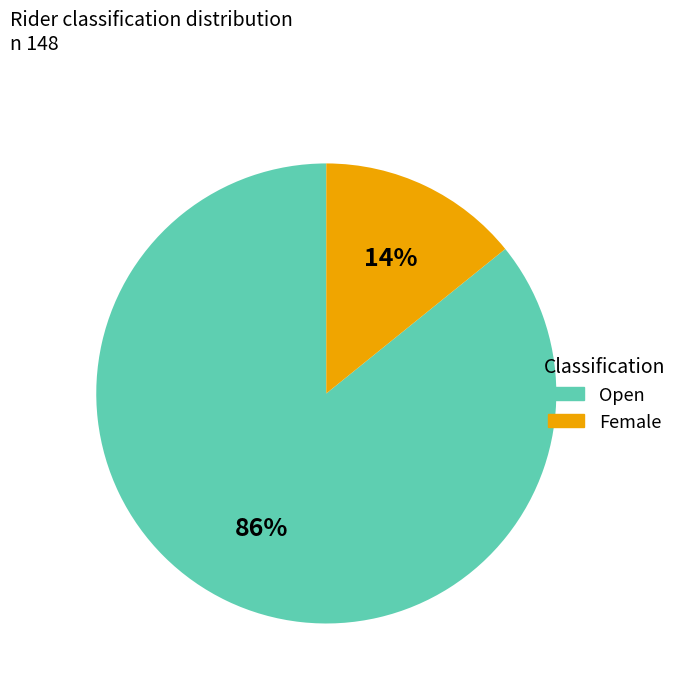

To the nearest percent, what is the average slice percentage?

50%